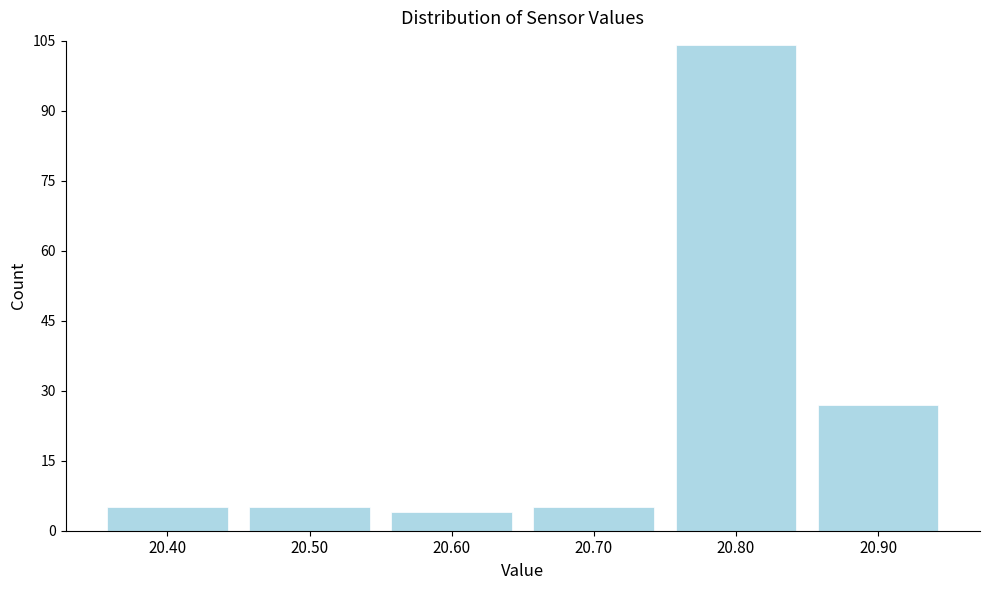

Reading left to right, list all the values displayed in this chart.

5	5	4	5	104	27